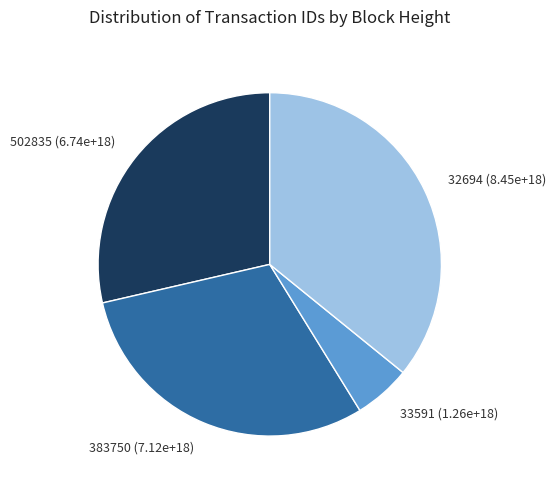

What is the largest slice in the pie chart?

32694